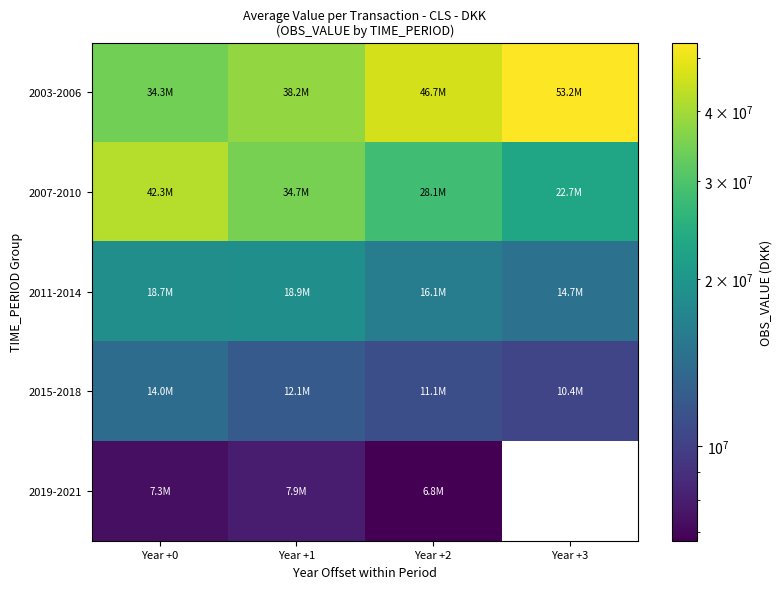

The 2011-2014 series shows 24834786.9 at Year +2. True or false?

False